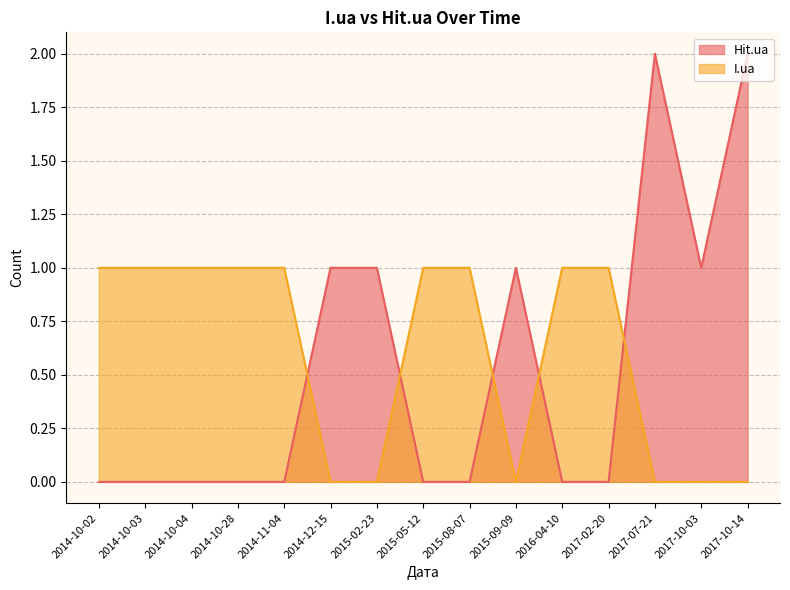

At which category is the sum across all series the highest?

2017-07-21